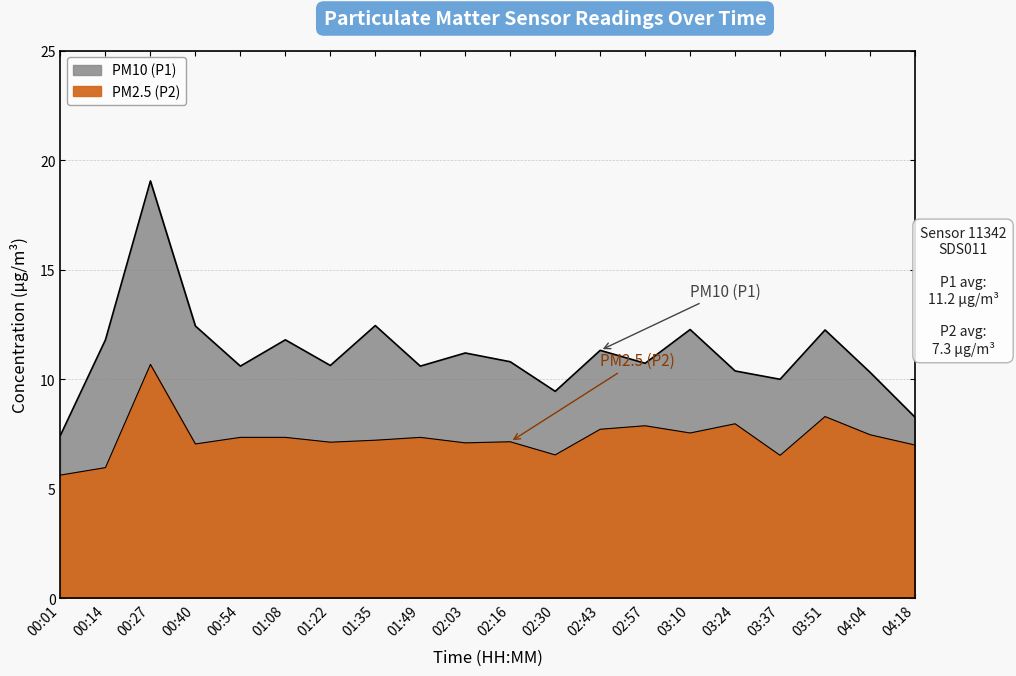

Rank the series at 00:27 from lowest to highest value.

PM2.5 (P2), PM10 (P1)